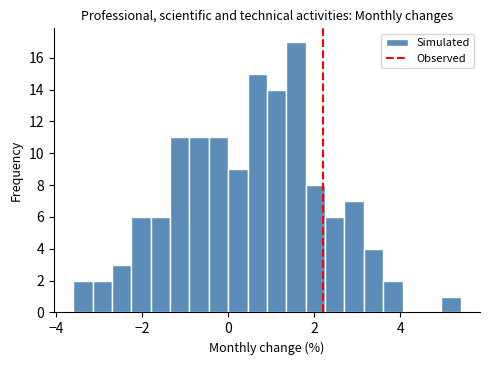

Around what value on the x-axis is the tallest bar? Give the approximate position of its centre, as read against the axis.

1.6